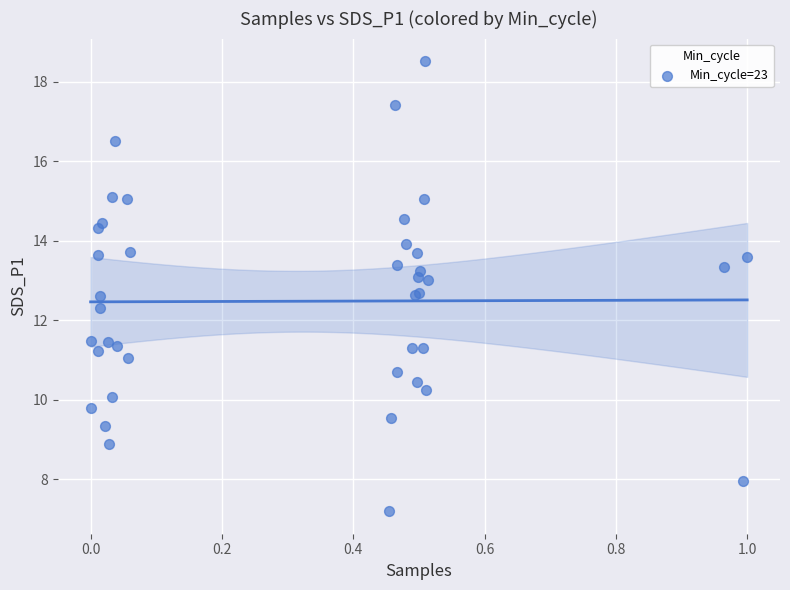

What Y value in the scatter plot is closest to 12?

12.3